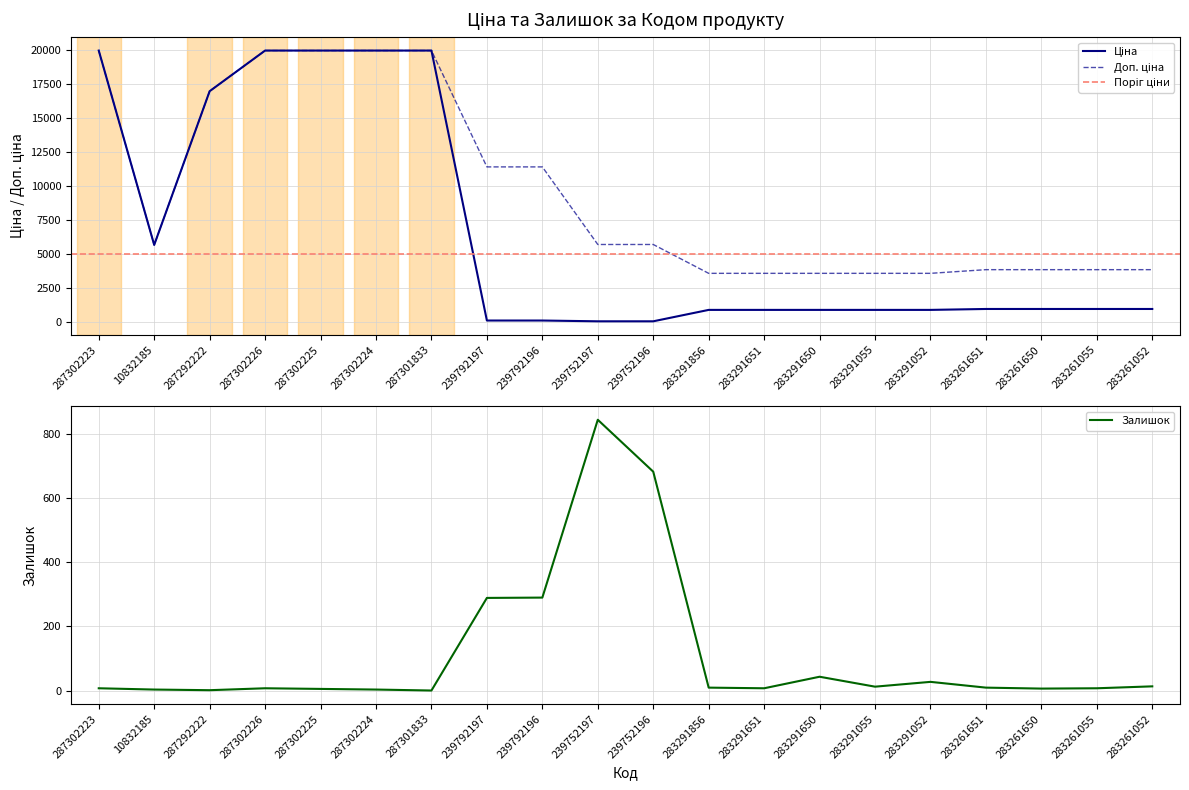

Reading left to right, transcribe all the data shown in this chart.

Ціна: 287302223=19964.2	10832185=5673.8	287292222=16976.3	287302226=19964.2	287302225=19964.2	287302224=19964.2	287301833=19964.2	239792197=114.1	239792196=114.1	239752197=57.0	239752196=57.0	283291856=895.9	283291651=895.9	283291650=895.9	283291055=895.9	283291052=895.9	283261651=963.5	283261650=963.5	283261055=963.5	283261052=963.5
Доп. ціна: 287302223=19964.2	10832185=5673.8	287292222=16976.3	287302226=19964.2	287302225=19964.2	287302224=19964.2	287301833=19964.2	239792197=11410.0	239792196=11410.0	239752197=5705.0	239752196=5705.0	283291856=3583.6	283291651=3583.6	283291650=3583.6	283291055=3583.6	283291052=3583.6	283261651=3854.0	283261650=3854.0	283261055=3854.0	283261052=3854.0
Залишок: 287302223=7.0	10832185=3.0	287292222=1.0	287302226=7.0	287302225=5.0	287302224=3.0	287301833=0.0	239792197=289.0	239792196=290.0	239752197=845.0	239752196=683.0	283291856=9.0	283291651=7.0	283291650=43.0	283291055=12.0	283291052=27.0	283261651=9.0	283261650=6.0	283261055=7.0	283261052=13.0